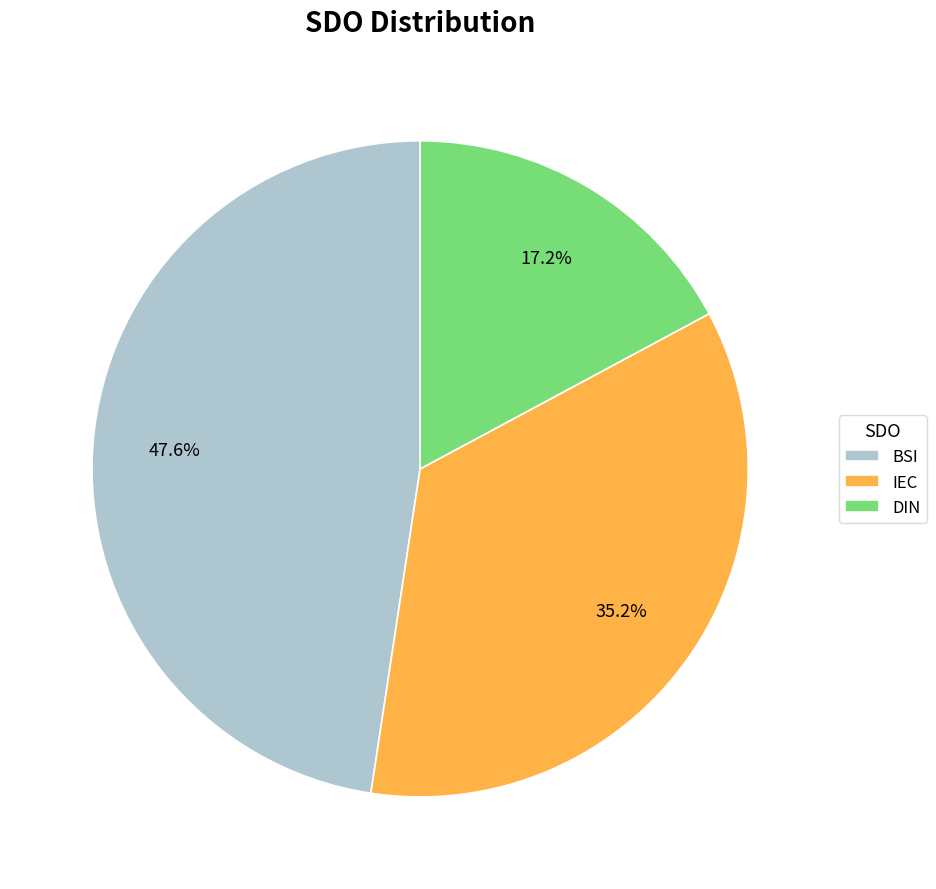

How many slices are in this pie chart?

3